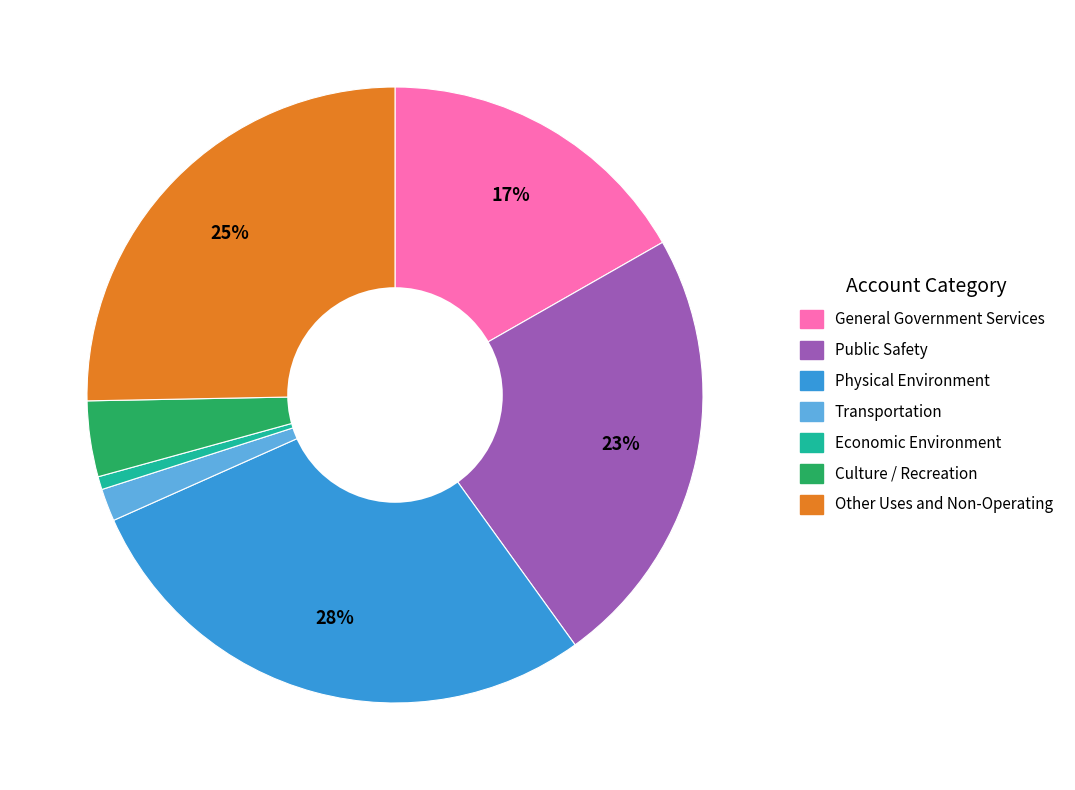

Which category has the biggest portion of the pie?

Physical Environment